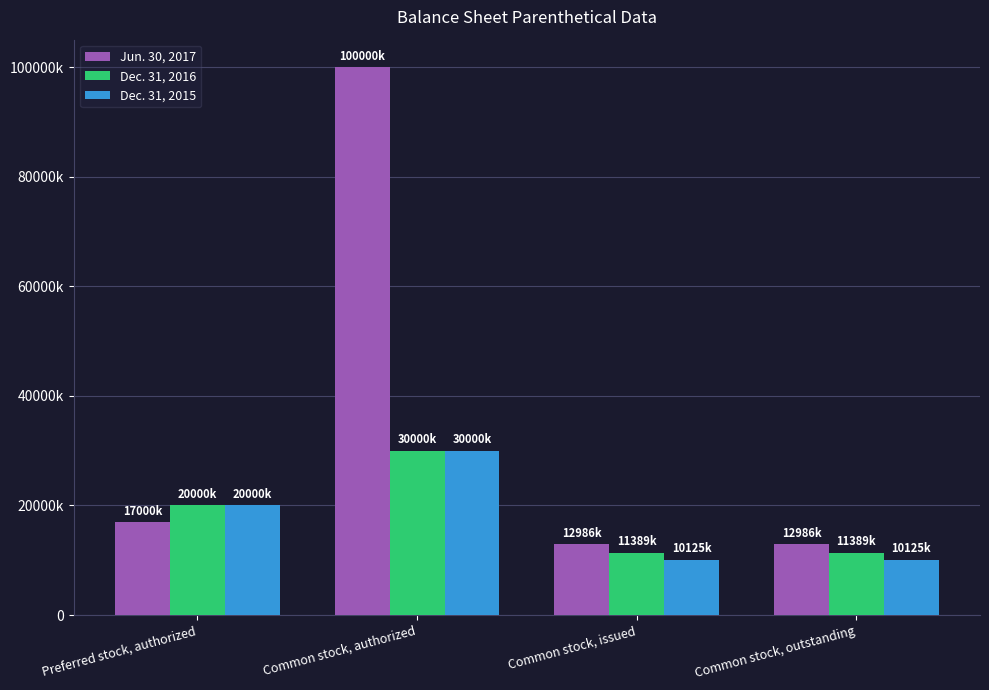

Does the chart contain any negative values?

No